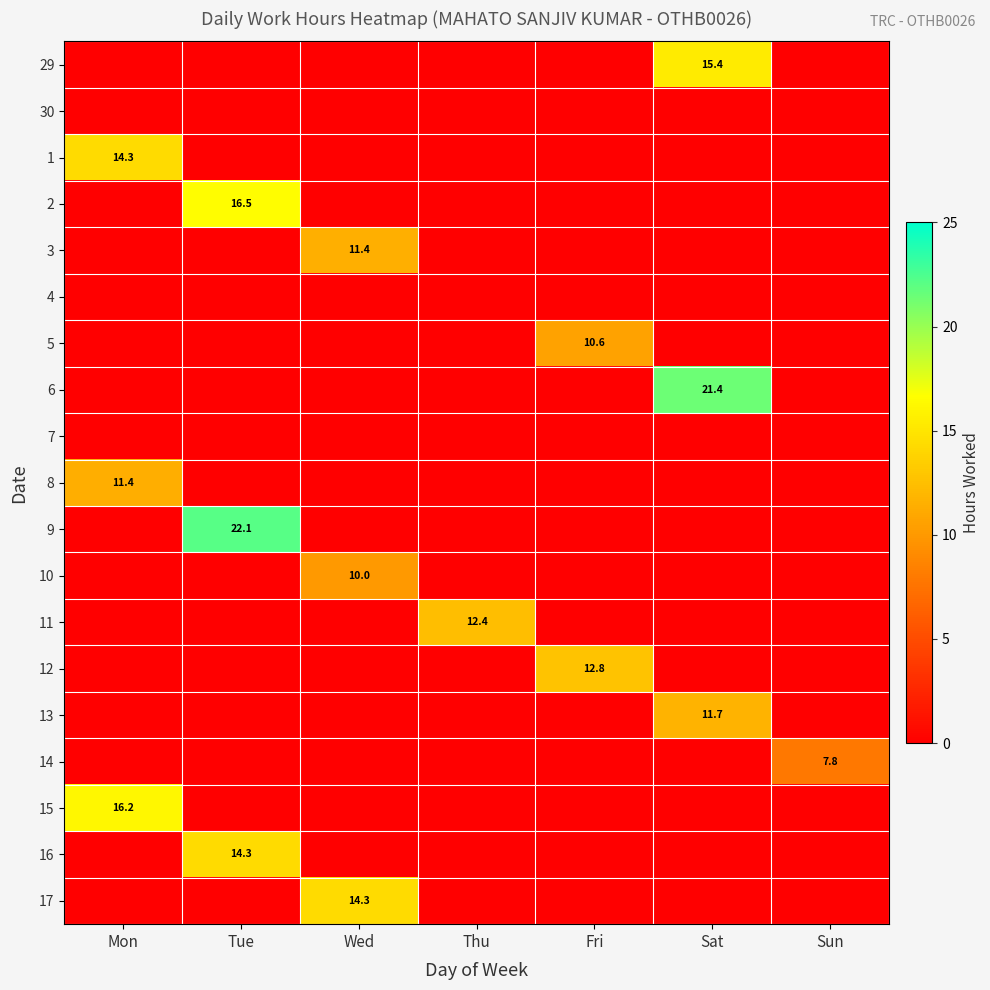

At how many categories does at least one series exceed 19?

2